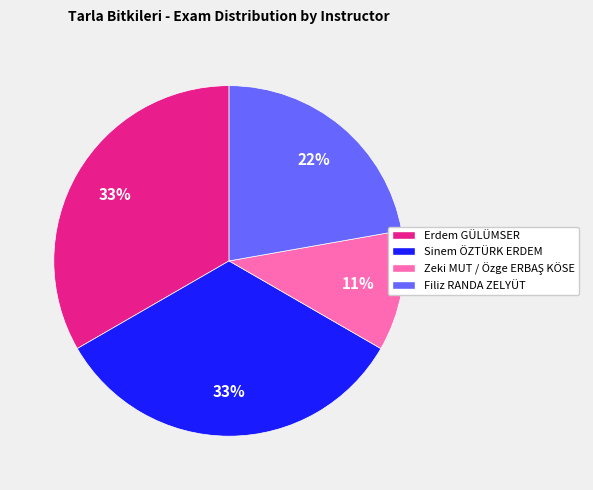

The Sinem ÖZTÜRK ERDEM slice represents 40% of the pie. True or false?

False